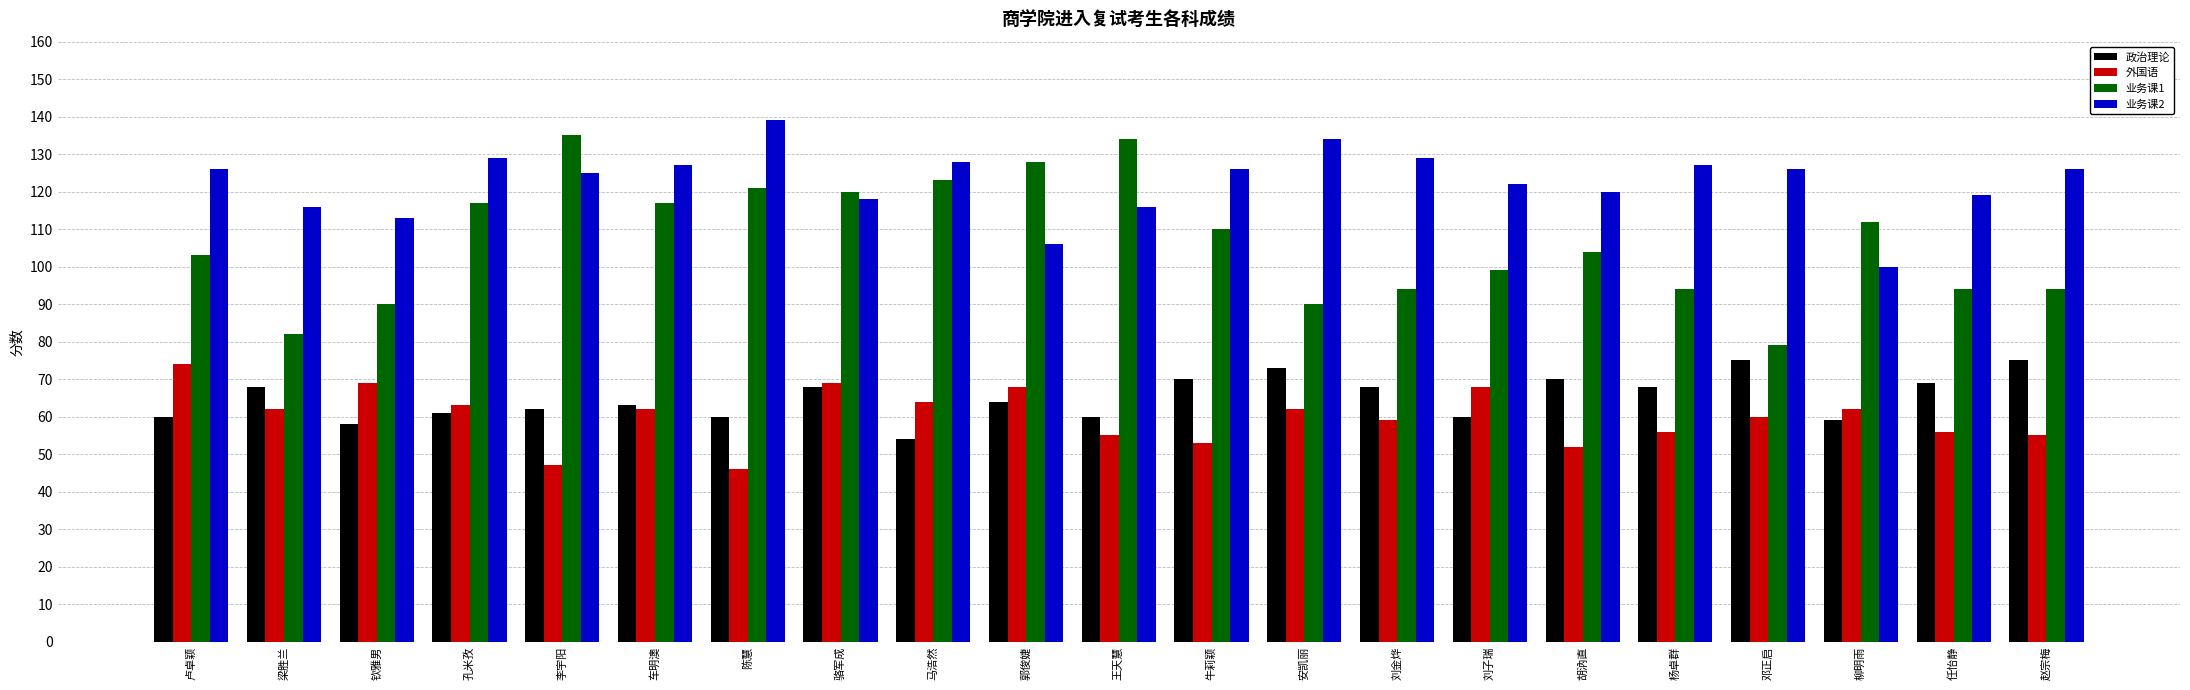

Reading left to right, what are all the values shown in this chart?

政治理论: 60	68	58	61	62	63	60	68	54	64	60	70	73	68	60	70	68	75	59	69	75
外国语: 74	62	69	63	47	62	46	69	64	68	55	53	62	59	68	52	56	60	62	56	55
业务课1: 103	82	90	117	135	117	121	120	123	128	134	110	90	94	99	104	94	79	112	94	94
业务课2: 126	116	113	129	125	127	139	118	128	106	116	126	134	129	122	120	127	126	100	119	126